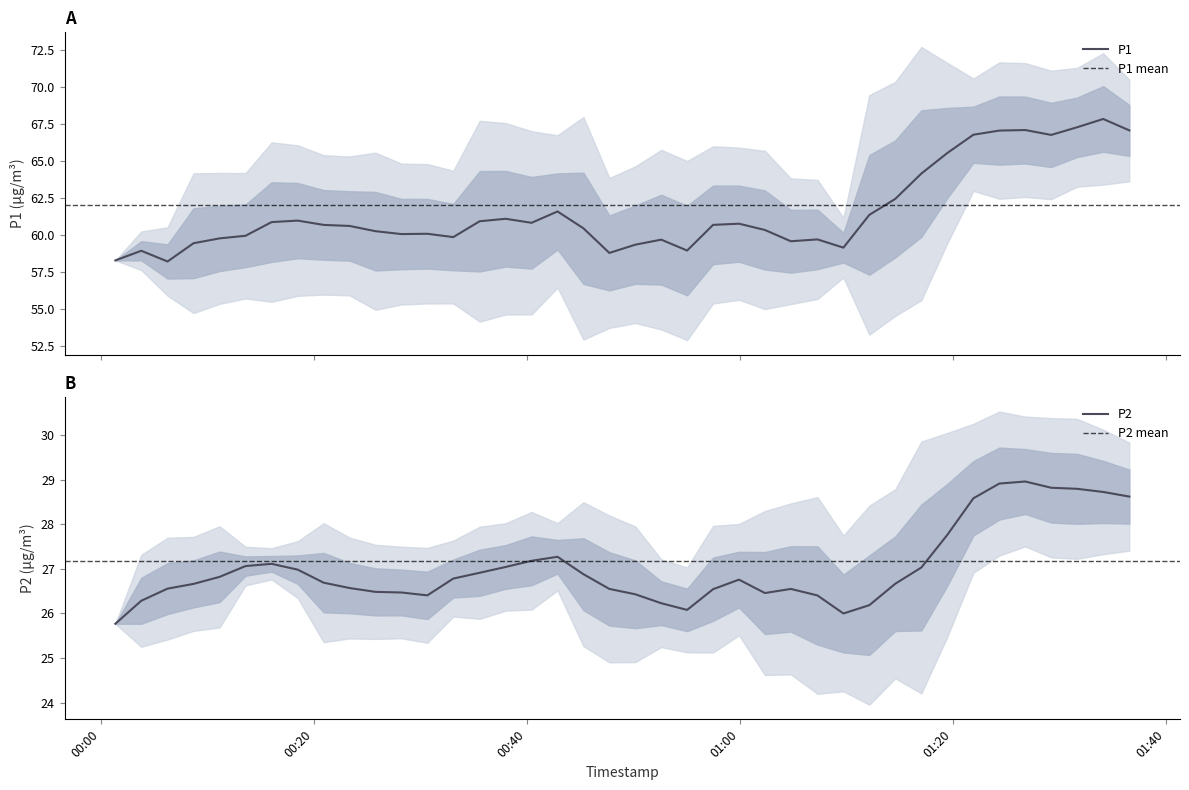

What is the total value across all series at 35?

92.2